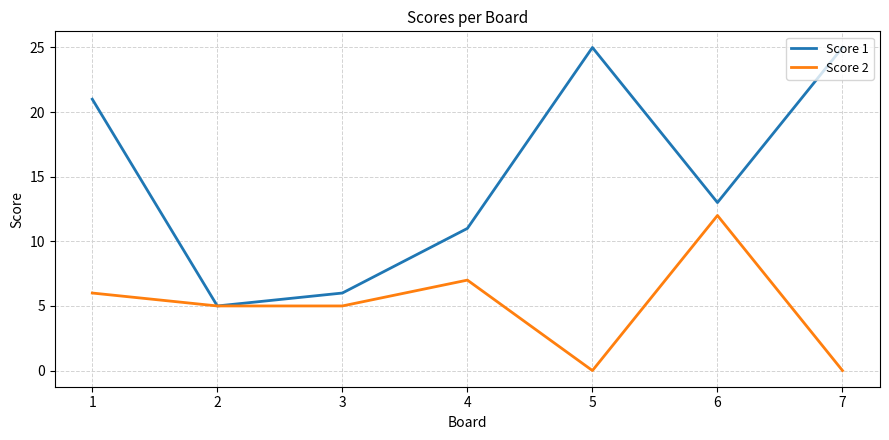

True or false: Score 2 has a value of 12 at 6.

True